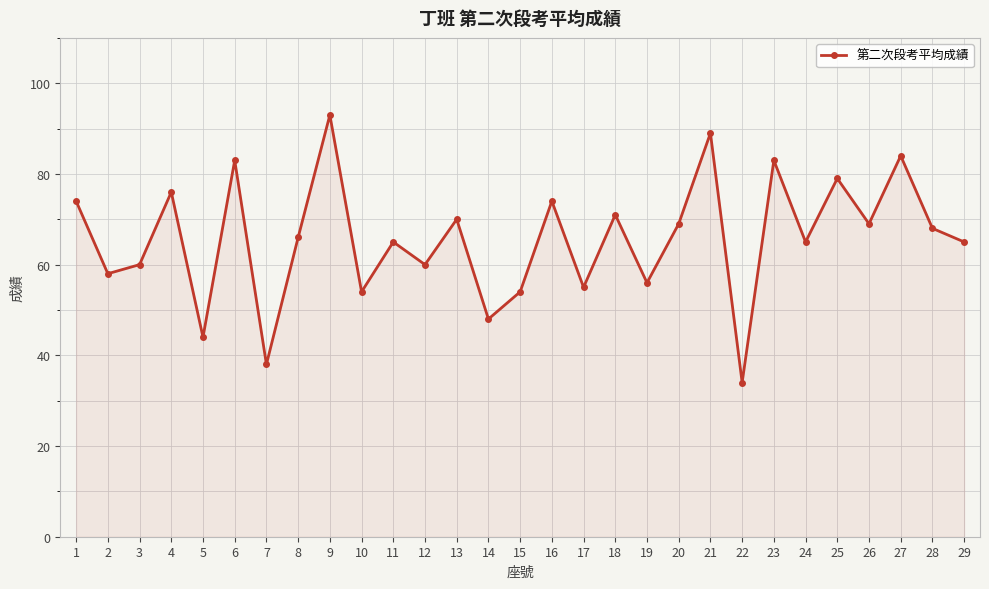

Count the number of categories in the chart.

29